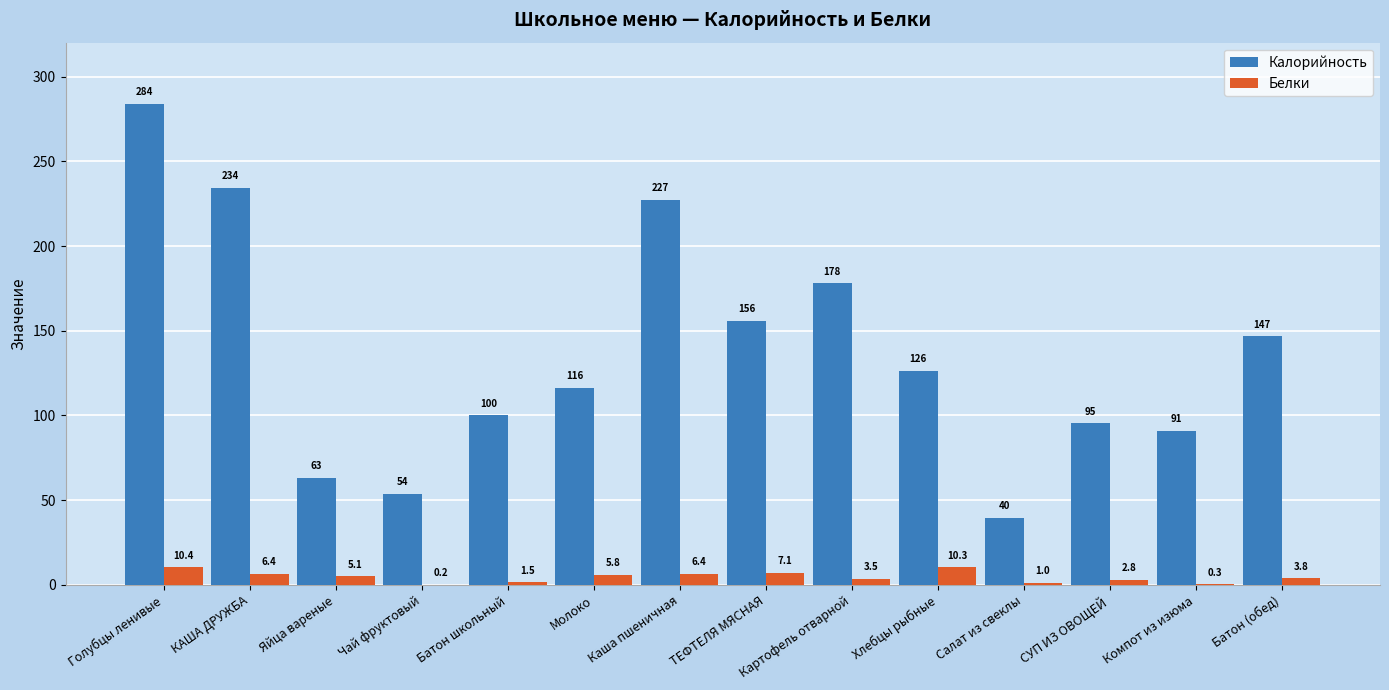

Read the Калорийность value at Компот из изюма.

90.8